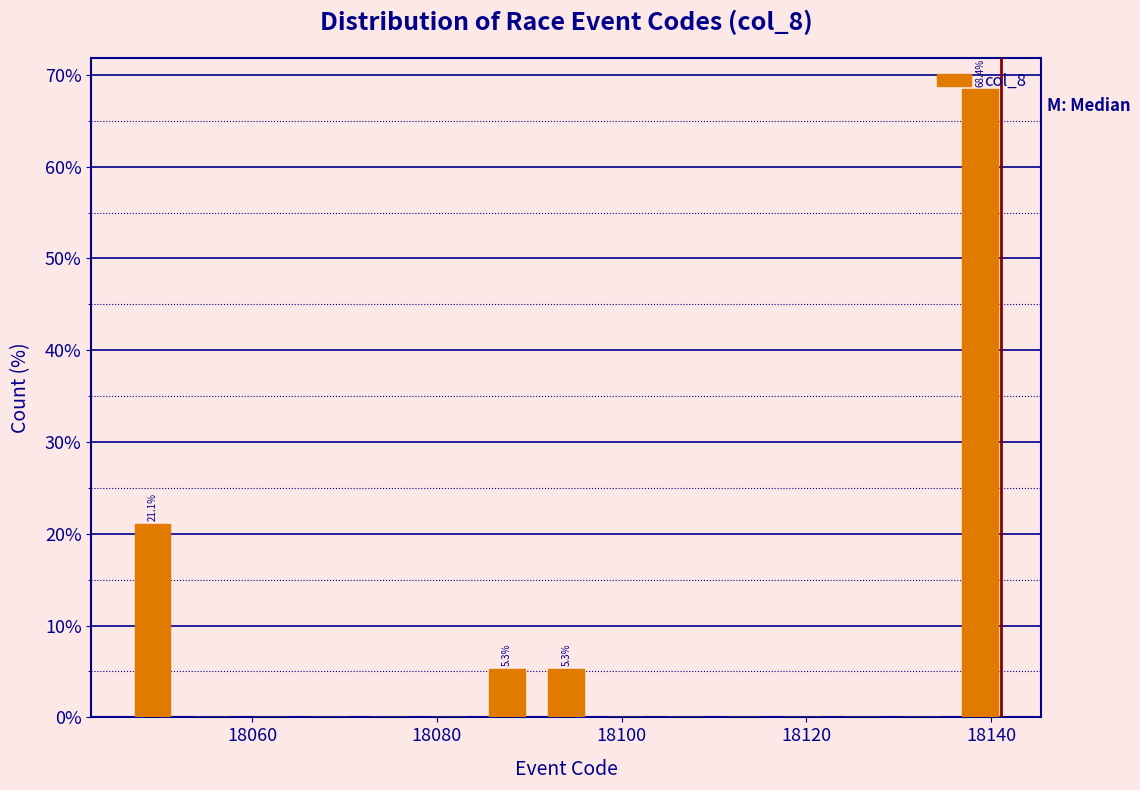

Around what value on the x-axis is the tallest bar? Give the approximate position of its centre, as read against the axis.

18138